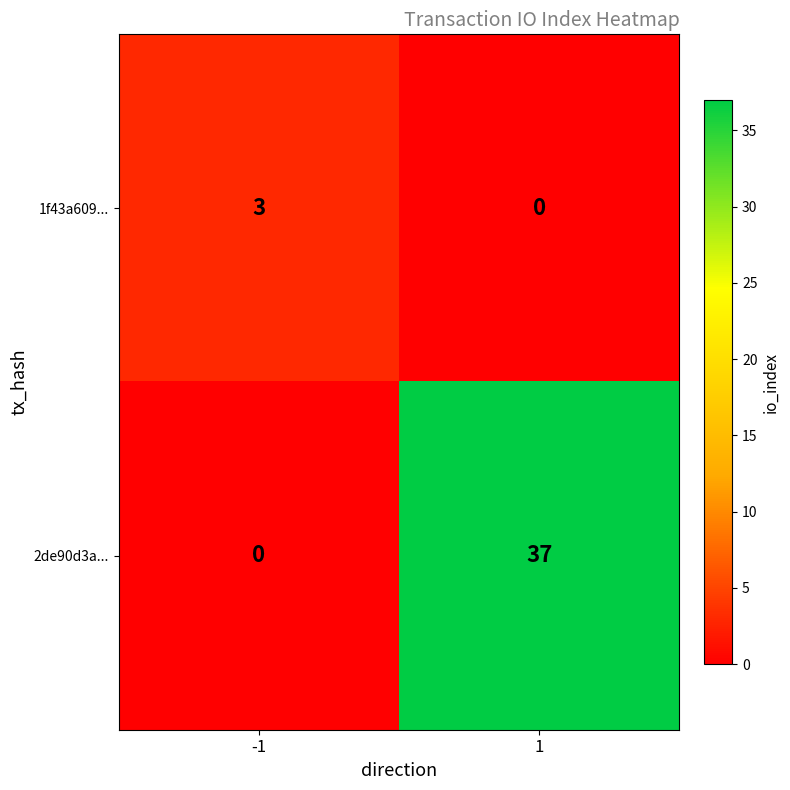

What is the sum of the 1f43a609... values at -1 and 1?

3